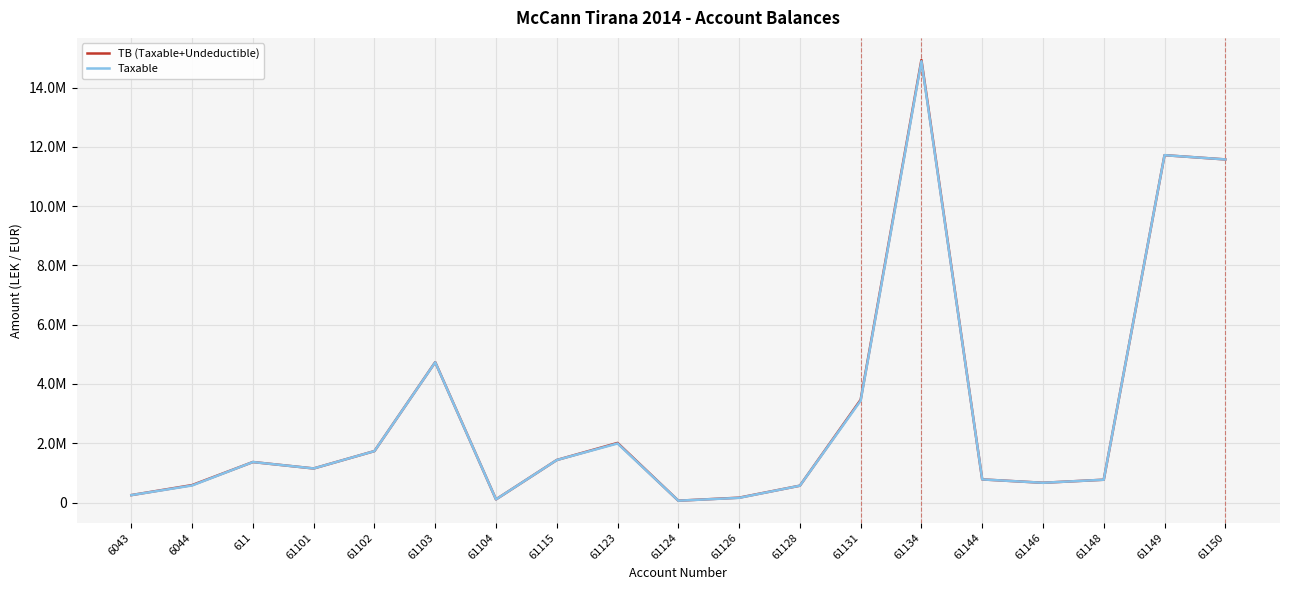

At which label does TB (Taxable+Undeductible) reach its minimum?

61124